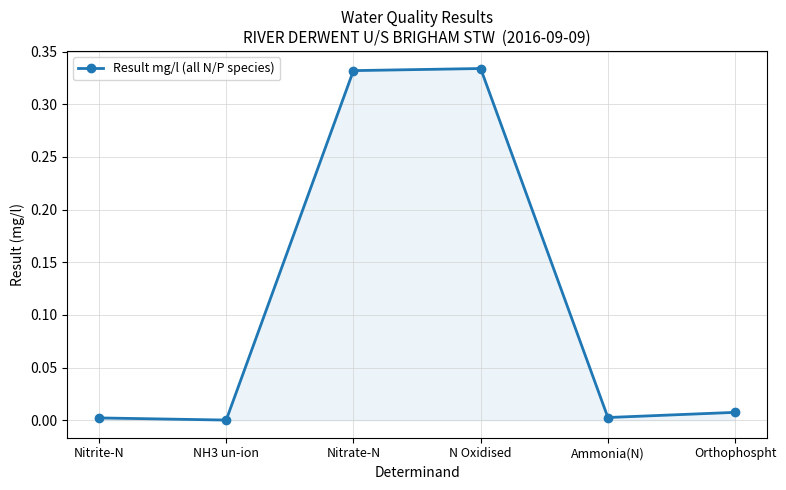

The value at Nitrite-N is 0.0. True or false?

True